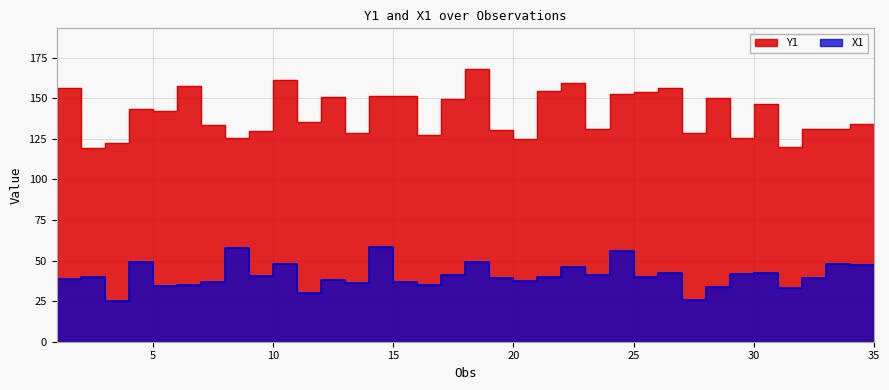

Rank the series at 9 from highest to lowest value.

Y1, X1